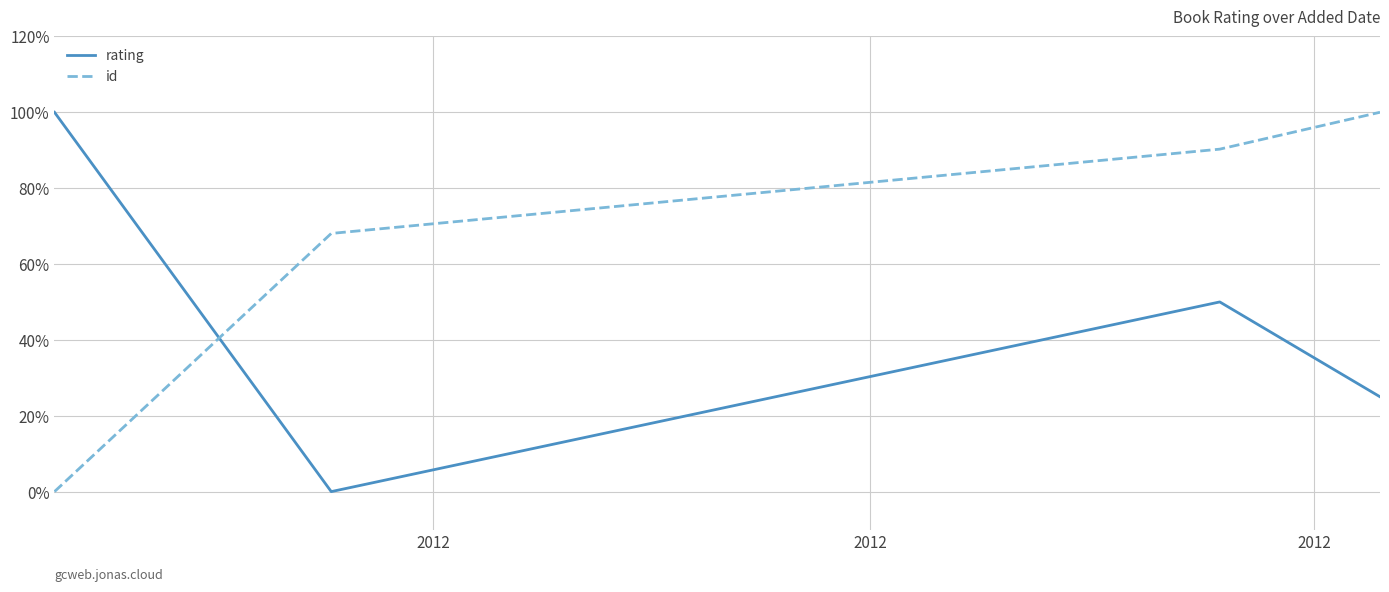

True or false: id has more than 1 interior local peaks.

False